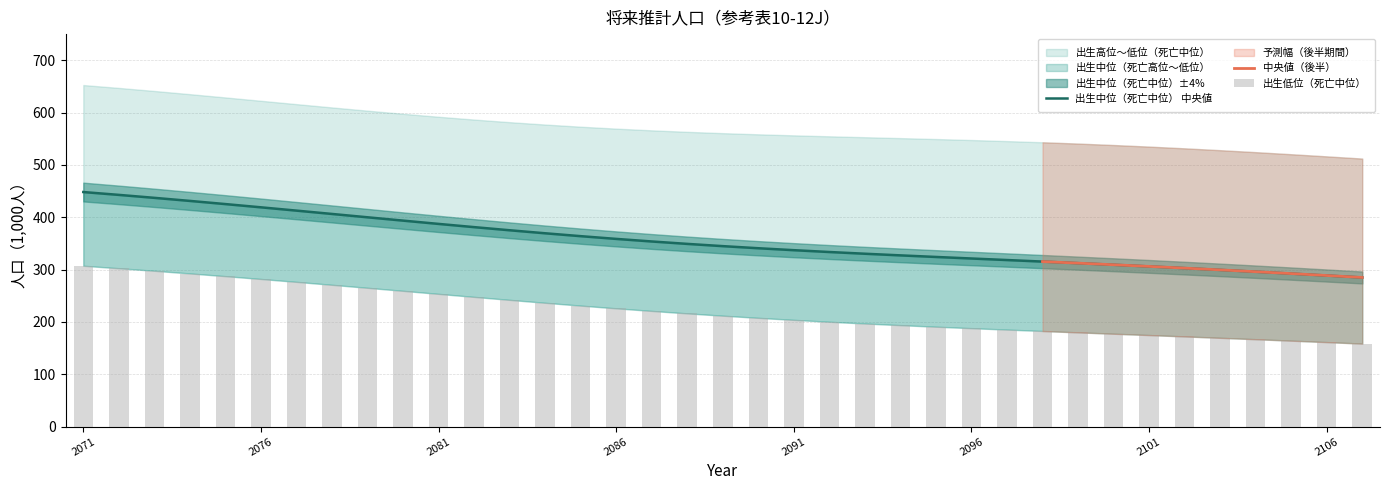

At how many categories does at least one series exceed 534?

31